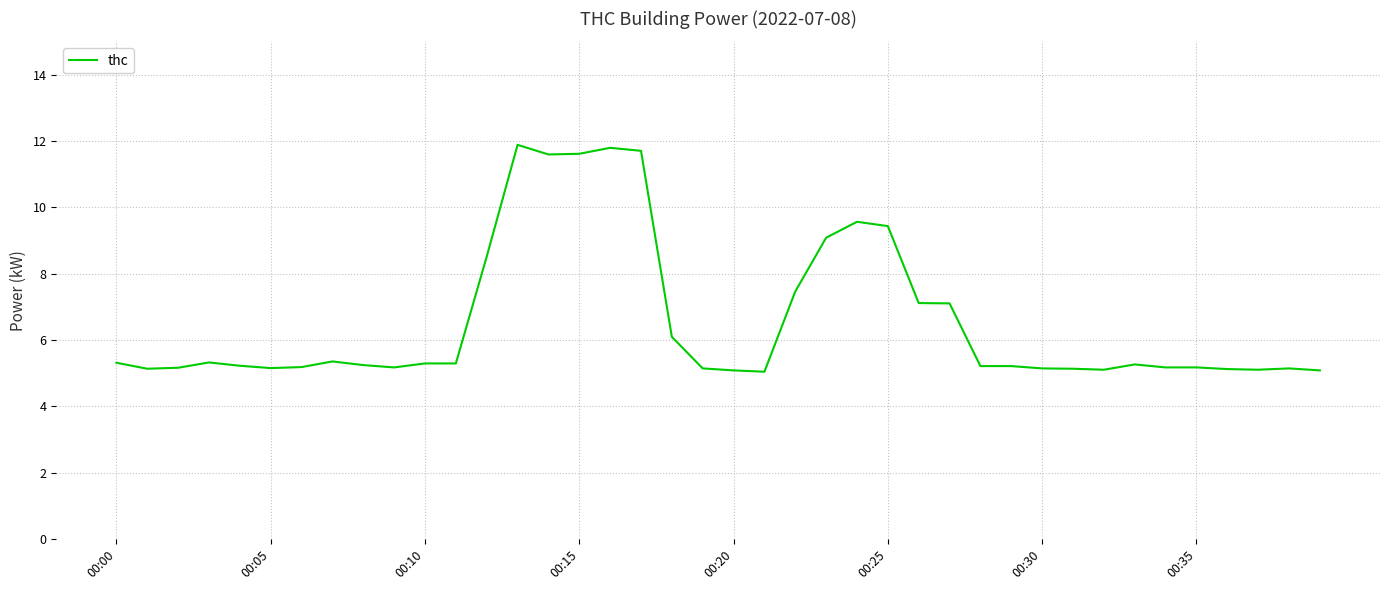

Does the chart display data point markers on the line(s)?

No